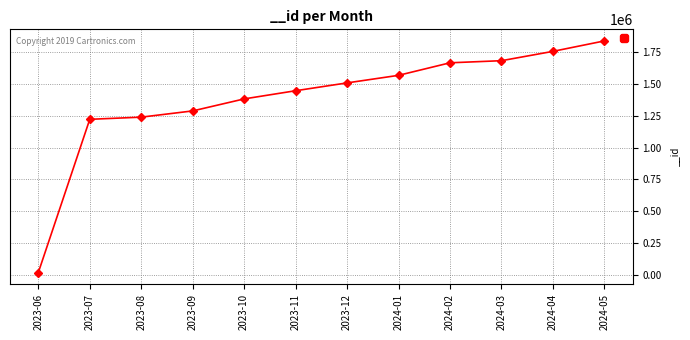

Does the chart display data point markers on the line(s)?

Yes